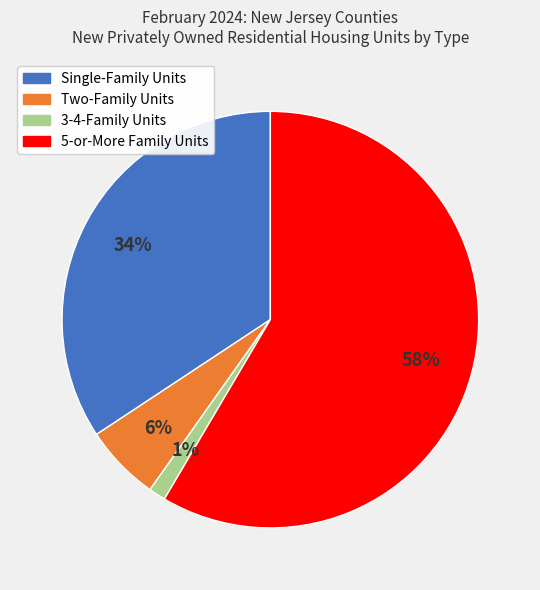

What is the smallest slice in the pie chart?

3-4-Family Units